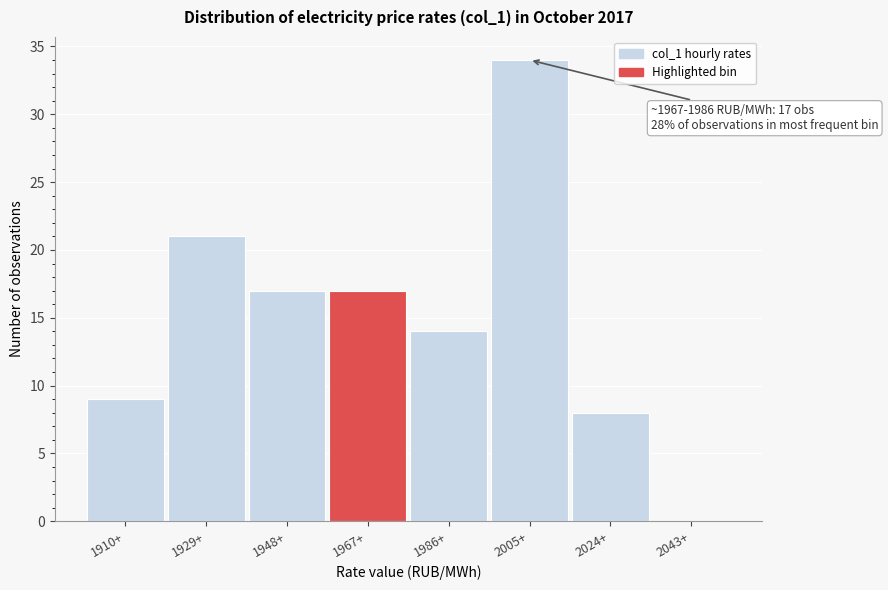

Reading left to right, list all the values displayed in this chart.

1910+=9	1929+=21	1948+=17	1967+=17	1986+=14	2005+=34	2024+=8	2043+=0